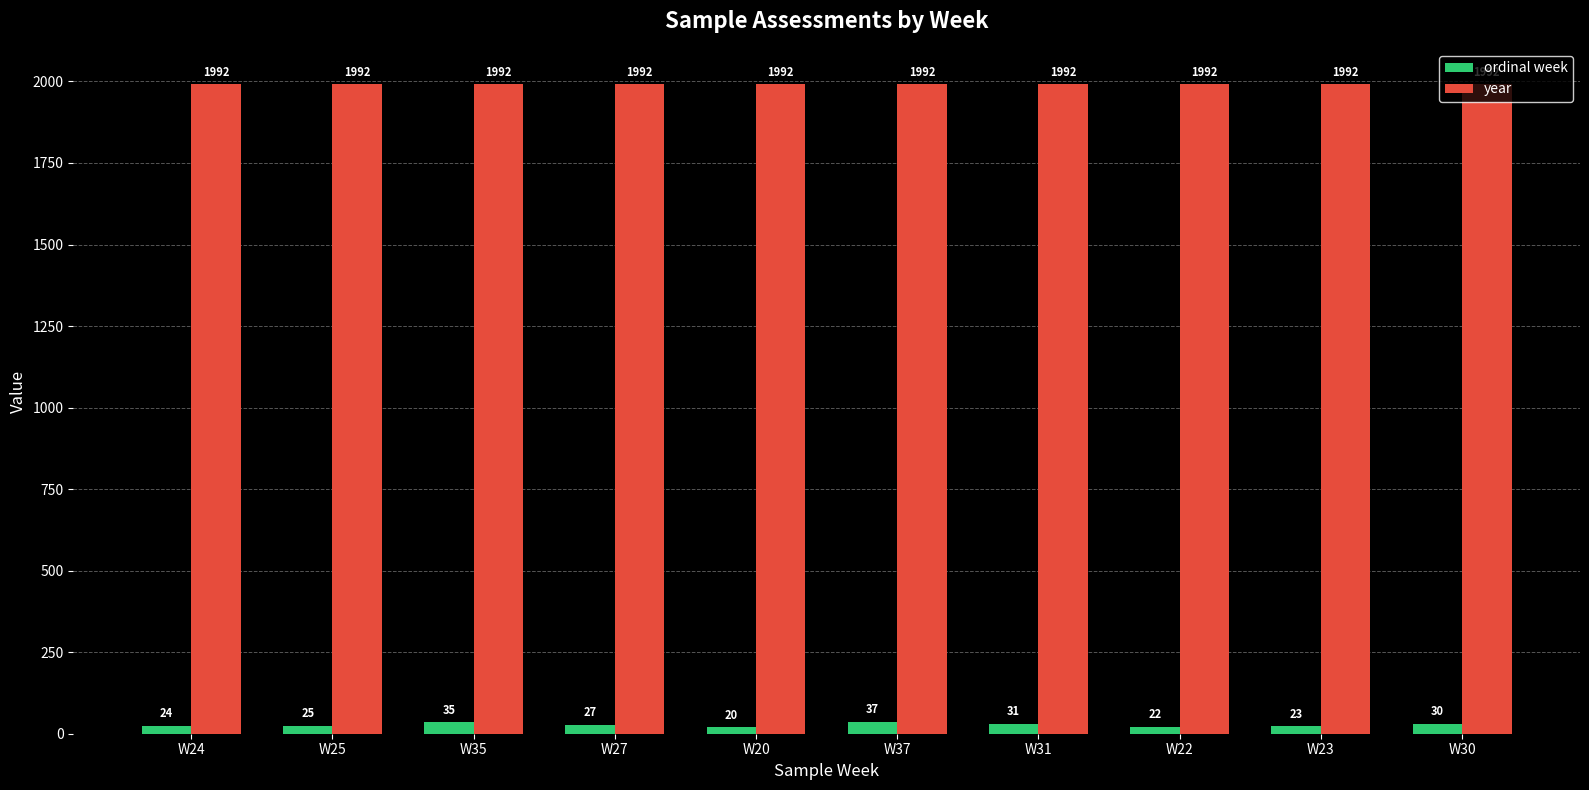

Reading left to right, what are all the values shown in this chart?

ordinal week: W24=24	W25=25	W35=35	W27=27	W20=20	W37=37	W31=31	W22=22	W23=23	W30=30
year: W24=1992	W25=1992	W35=1992	W27=1992	W20=1992	W37=1992	W31=1992	W22=1992	W23=1992	W30=1992